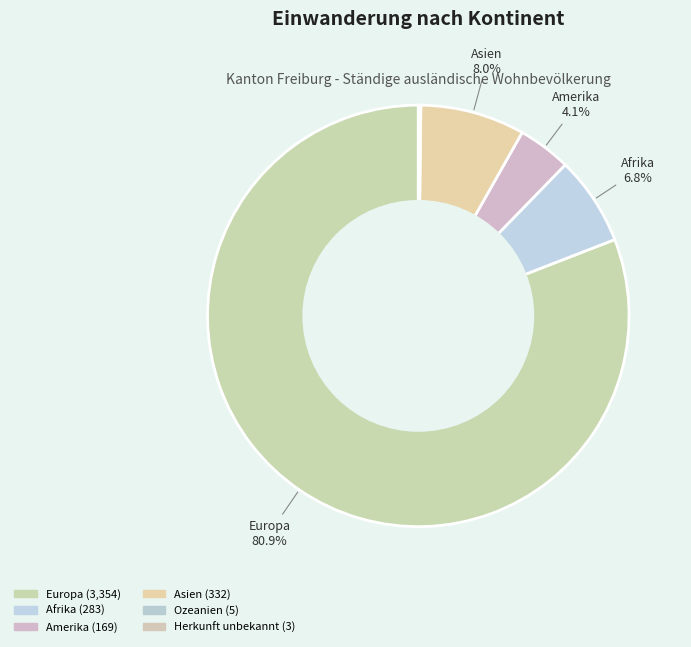

How many slices are in this pie chart?

6